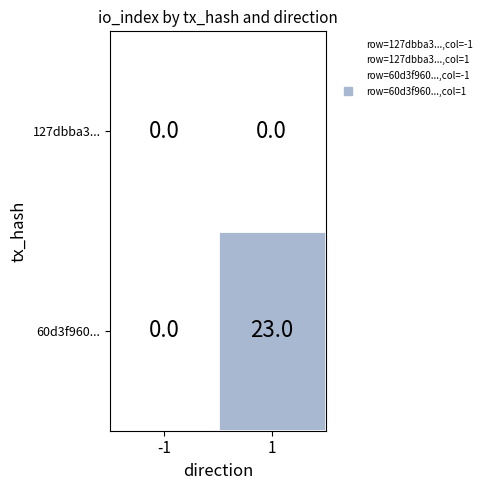

Which series changed the most between -1 and 1?

60d3f960...